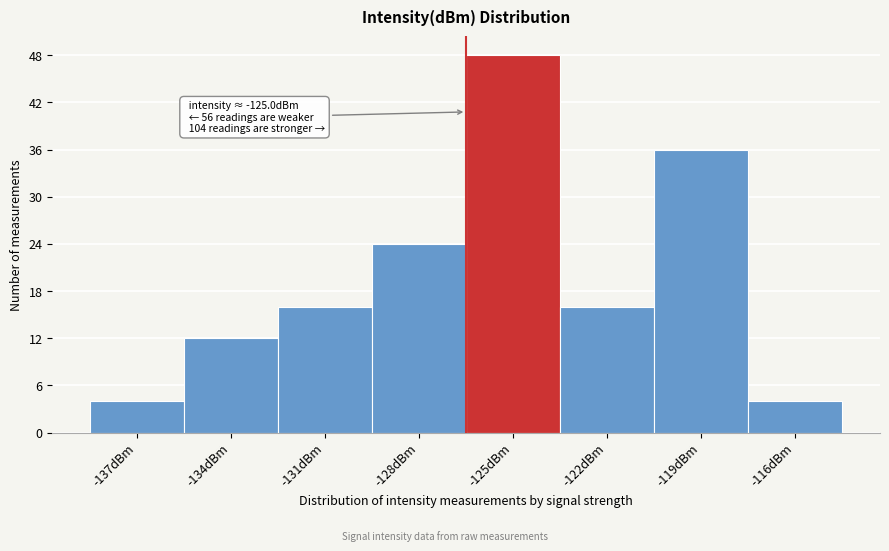

Reading right to left, list all the values displayed in this chart.

-116dBm=4	-119dBm=36	-122dBm=16	-125dBm=48	-128dBm=24	-131dBm=16	-134dBm=12	-137dBm=4